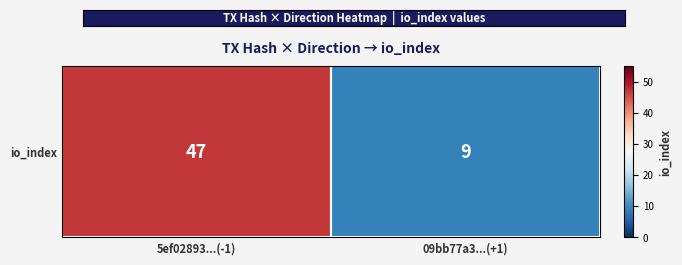

Rank the categories by value from lowest to highest.

09bb77a3...(+1), 5ef02893...(-1)